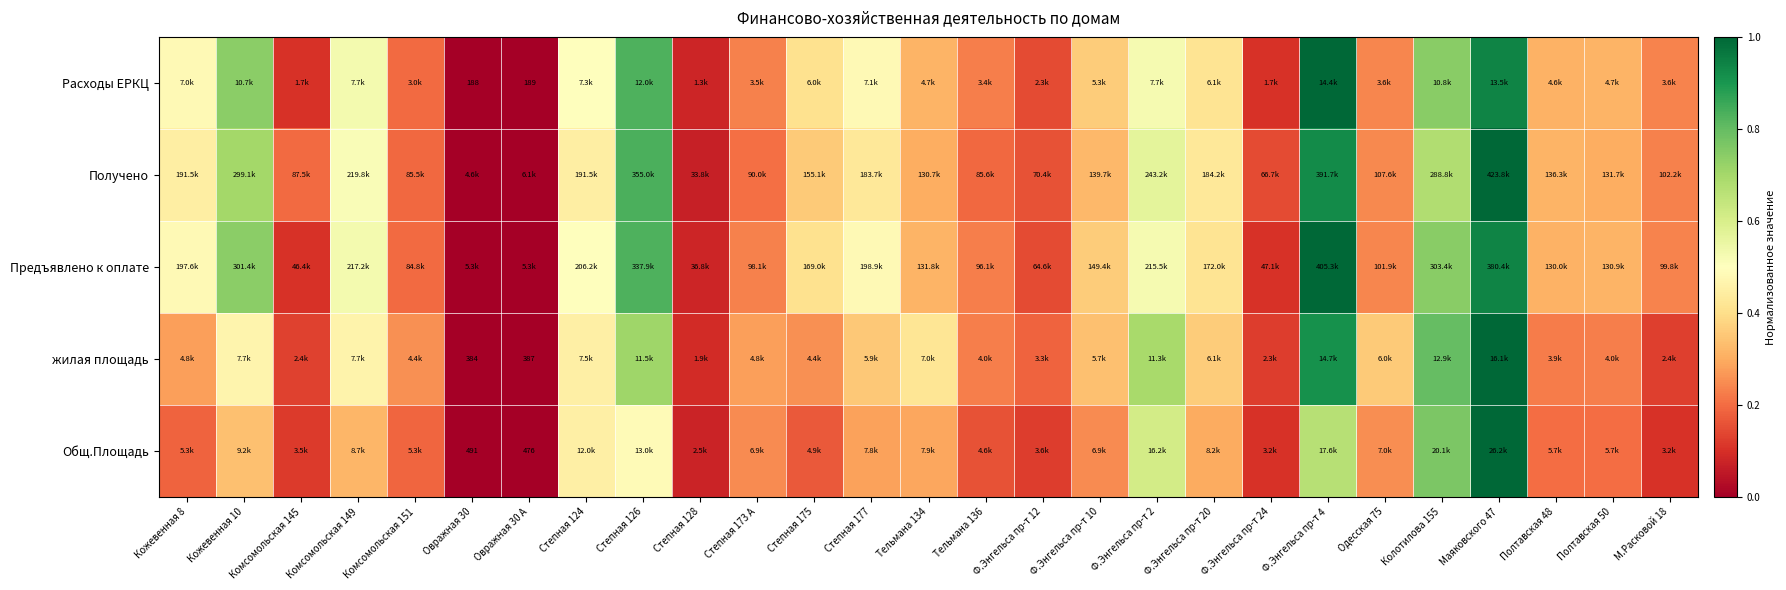

How many data points does each series have?

27